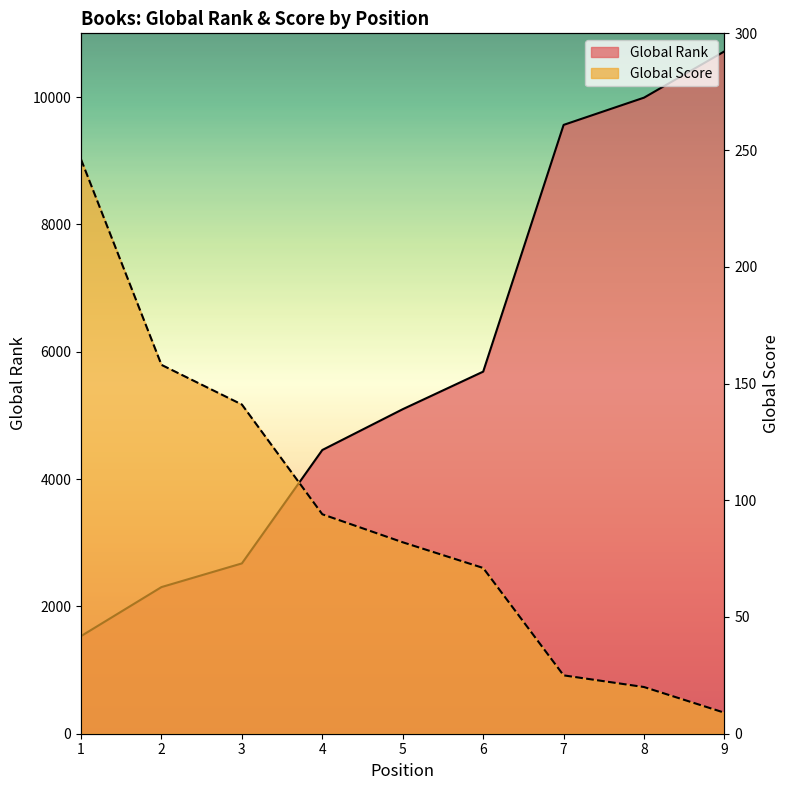

Which series has the largest range (max minus min)?

Global Rank